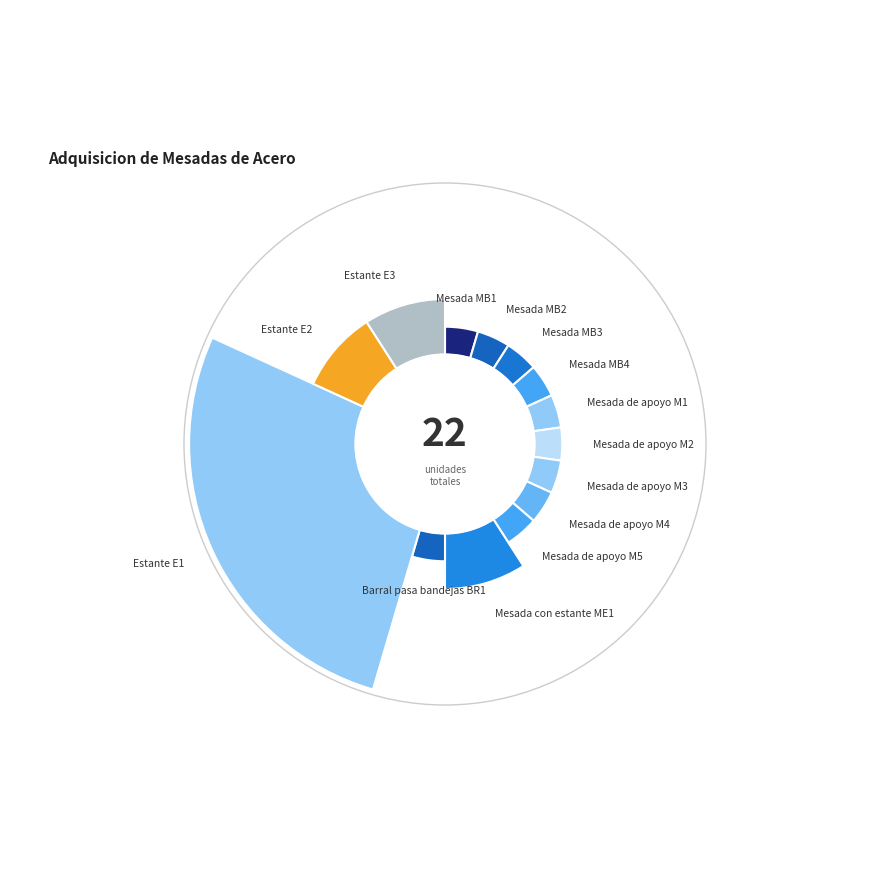

How much of the chart is everything except Mesada de apoyo M4?

95.5%